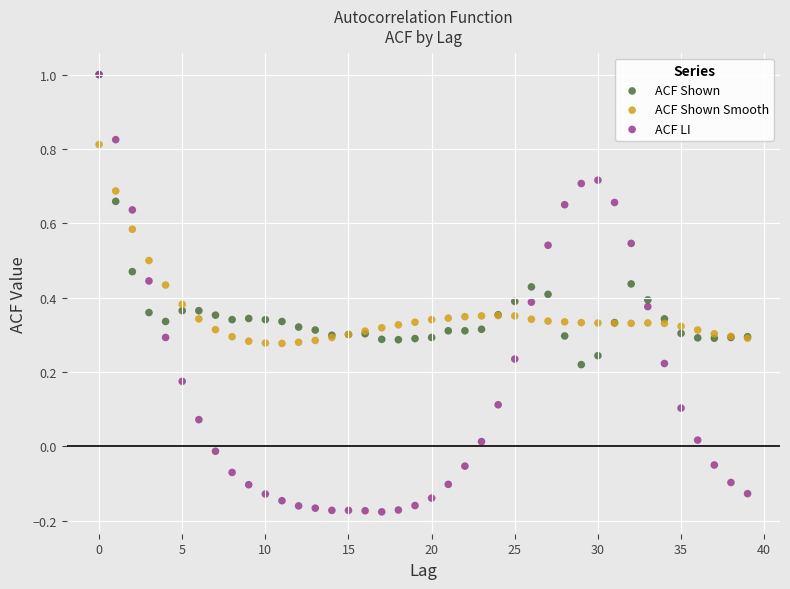

What are all the series names shown in the legend?

ACF Shown, ACF Shown Smooth, ACF LI